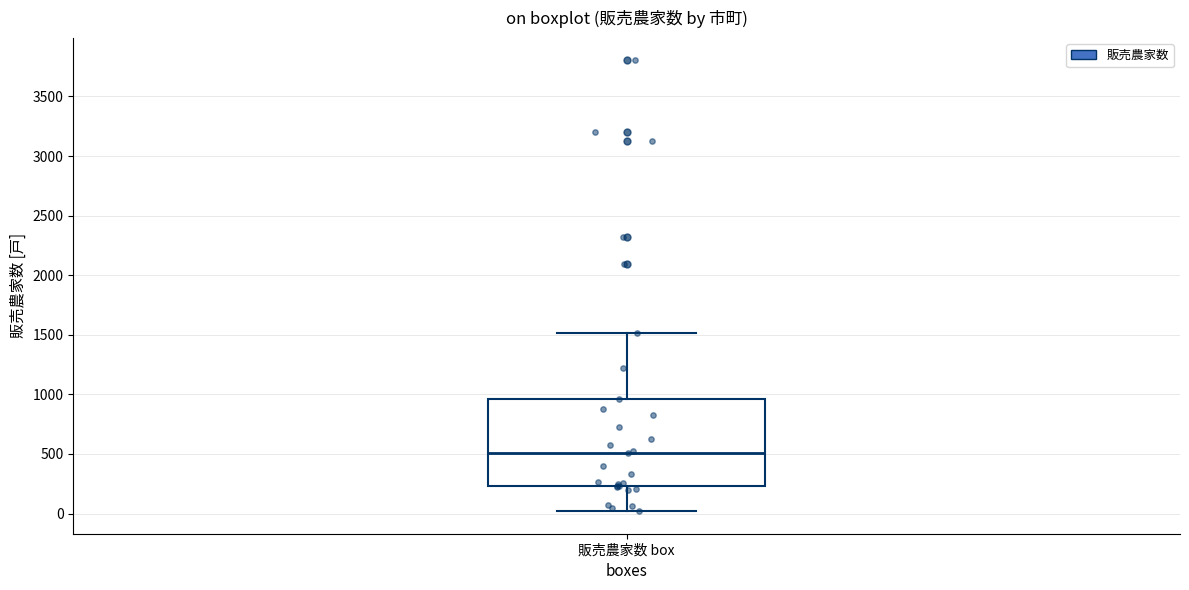

Read this box plot against the y-axis: the position of the median line, the range covered by the box, and the ends of both whiskers. The values are not printed on the chart, so give them approximately, as read against the axis.

median 500, box 250 to 950, whiskers 0 to 1500